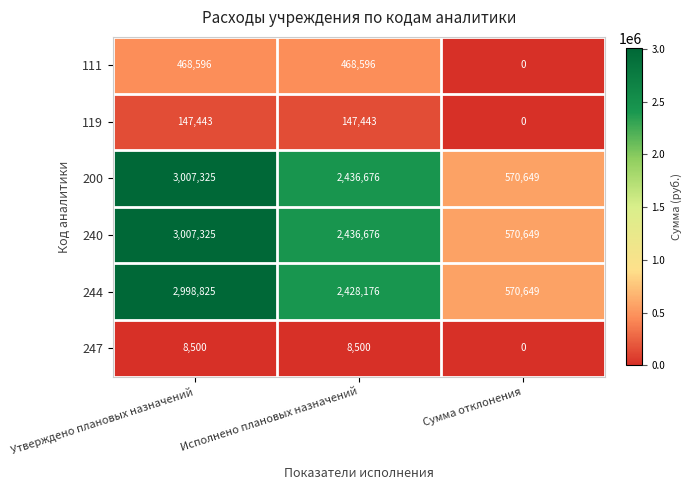

Reading left to right, list all the values displayed in this chart.

111: Утверждено плановых назначений=468596	Исполнено плановых назначений=468596	Сумма отклонения=0
119: Утверждено плановых назначений=147443	Исполнено плановых назначений=147443	Сумма отклонения=0
200: Утверждено плановых назначений=3007325	Исполнено плановых назначений=2436676	Сумма отклонения=570649
240: Утверждено плановых назначений=3007325	Исполнено плановых назначений=2436676	Сумма отклонения=570649
244: Утверждено плановых назначений=2998825	Исполнено плановых назначений=2428176	Сумма отклонения=570649
247: Утверждено плановых назначений=8500	Исполнено плановых назначений=8500	Сумма отклонения=0